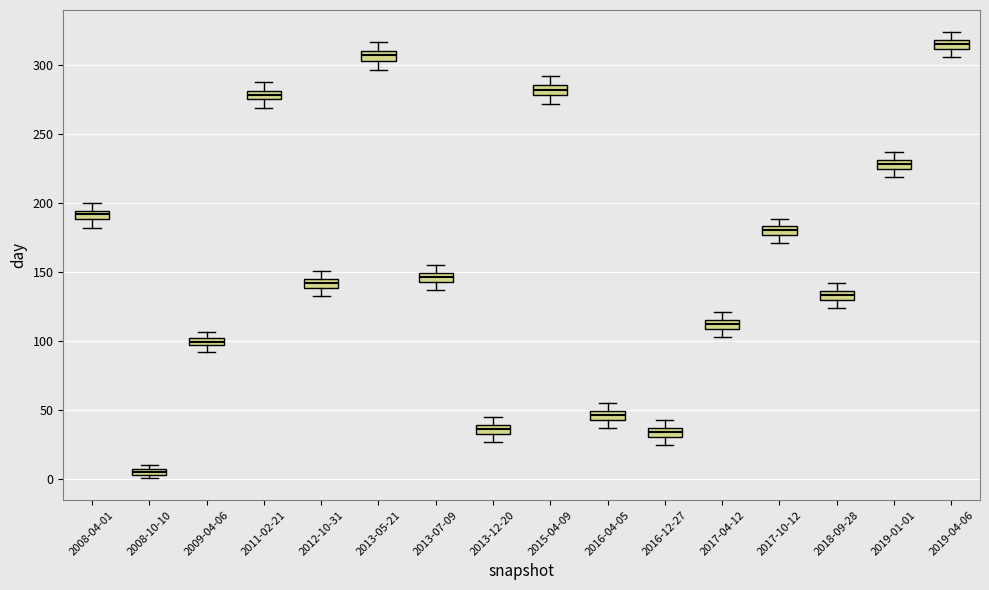

Which box's median line is the highest?

2019-04-06